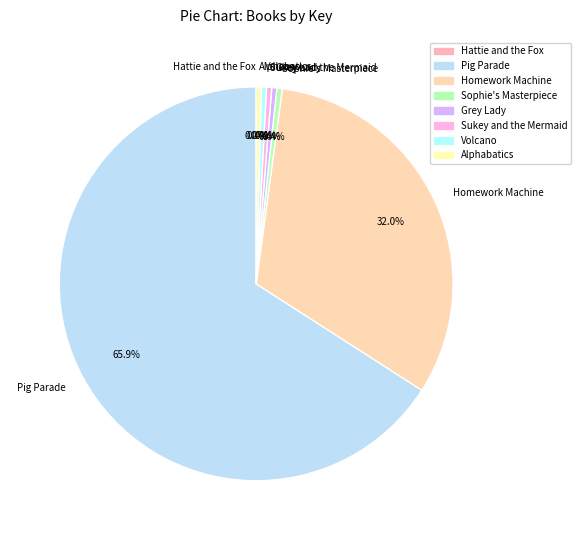

Which slice is the largest?

Pig Parade